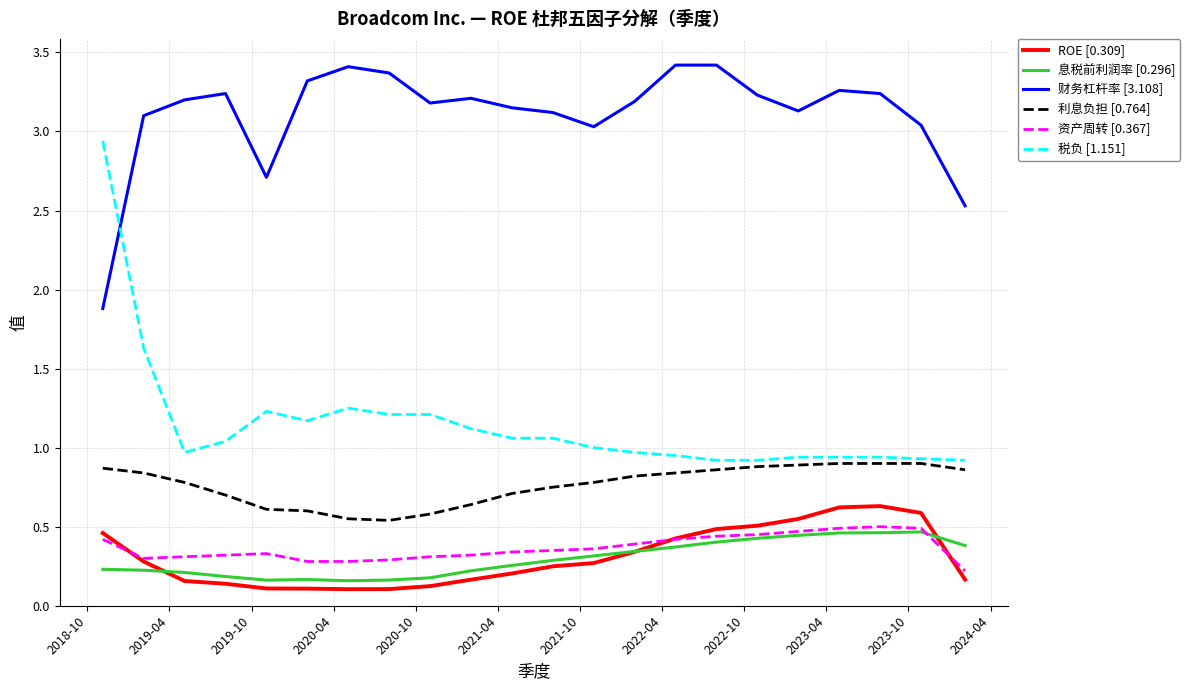

True or false: 财务杠杆率 [3.108] and 税负 [1.151] intersect in this chart.

True